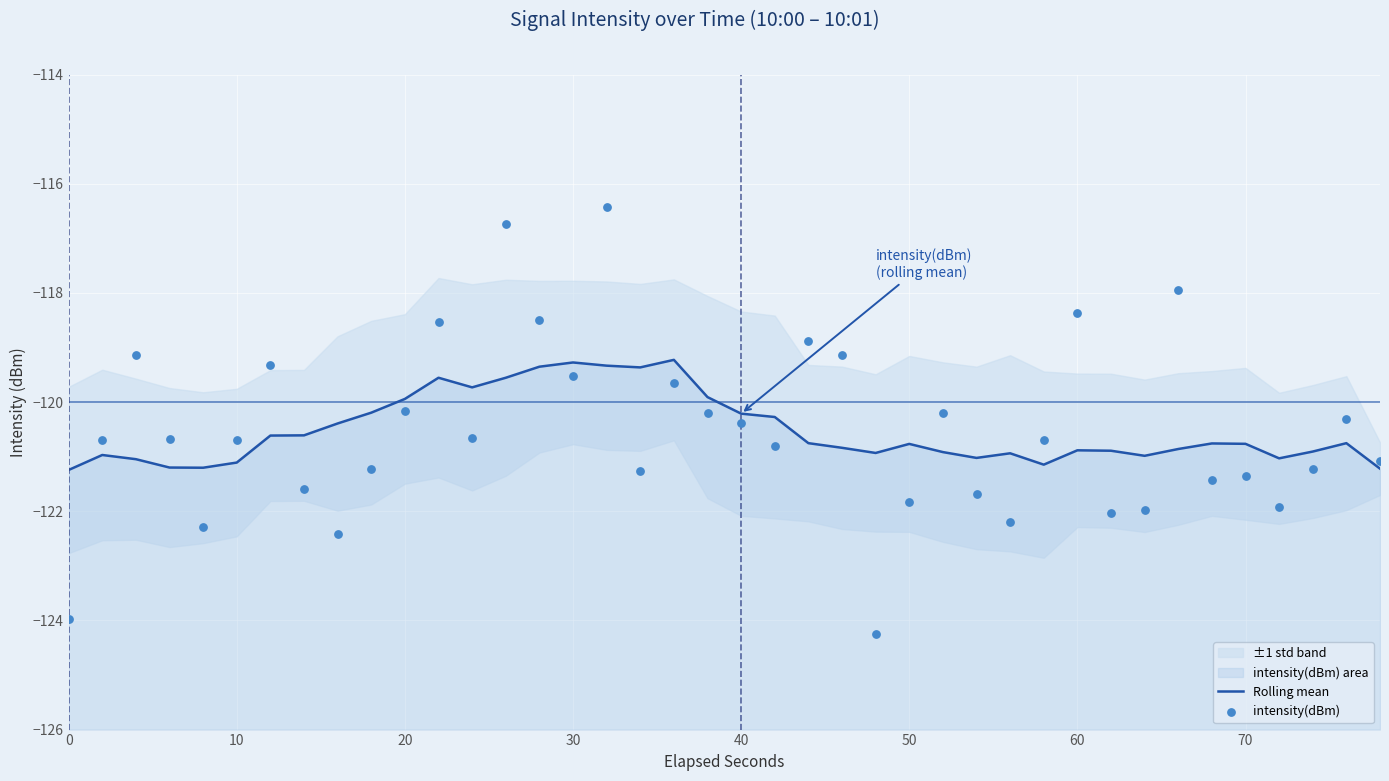

Which series contains the highest Y value?

intensity(dBm)